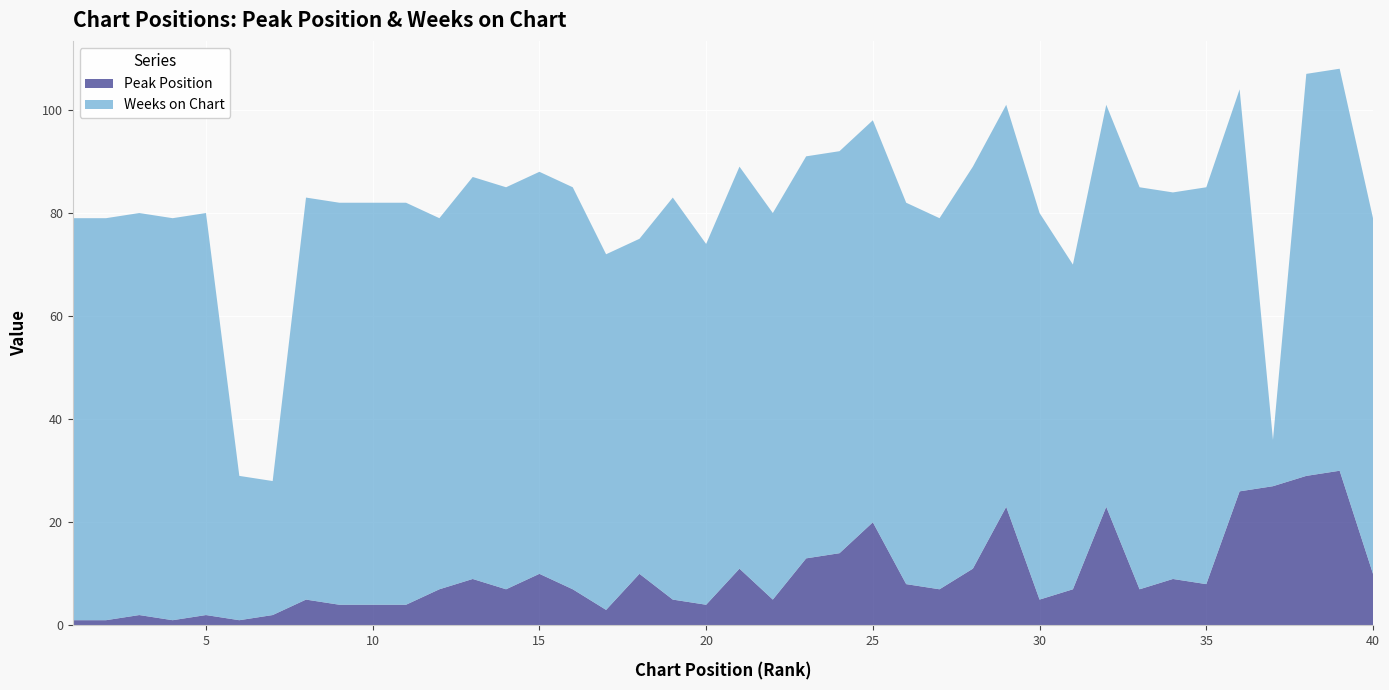

Reading right to left, extract all data points from this chart.

Peak Position: 10	30	29	27	26	8	9	7	23	7	5	23	11	7	8	20	14	13	5	11	4	5	10	3	7	10	7	9	7	4	4	4	5	2	1	2	1	2	1	1
Weeks on Chart: 69	78	78	9	78	77	75	78	78	63	75	78	78	72	74	78	78	78	75	78	70	78	65	69	78	78	78	78	72	78	78	78	78	26	28	78	78	78	78	78